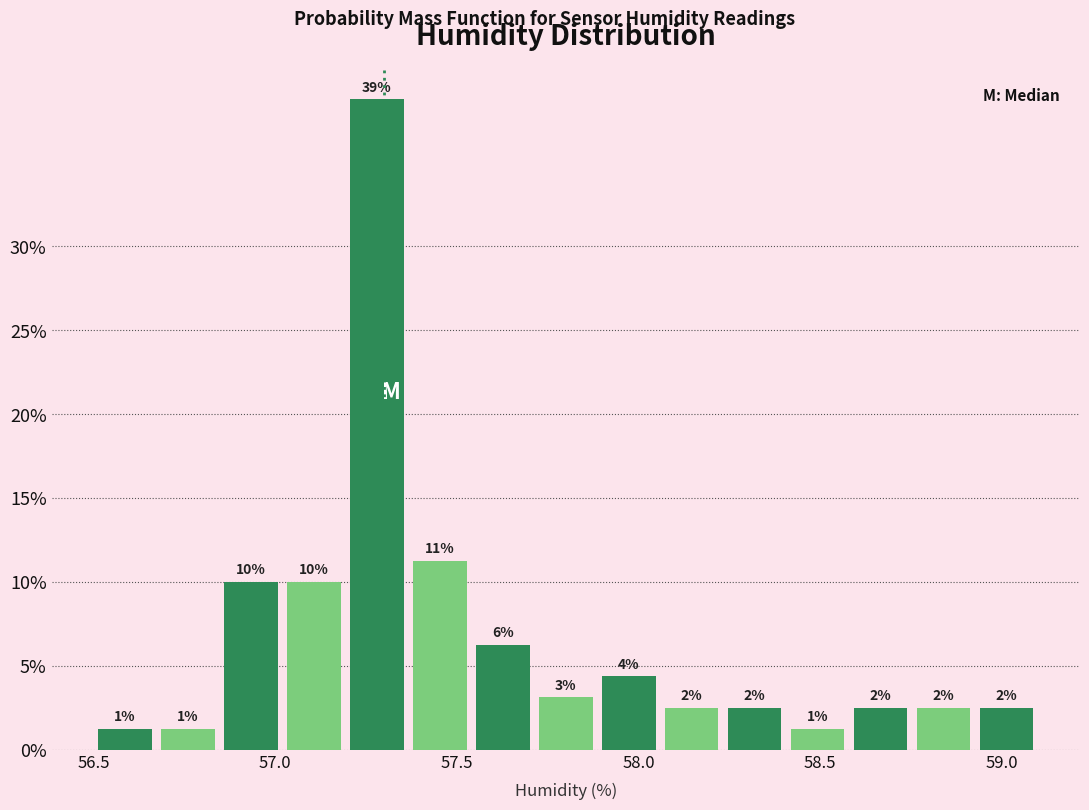

Around what value on the x-axis is the tallest bar? Give the approximate position of its centre, as read against the axis.

57.30